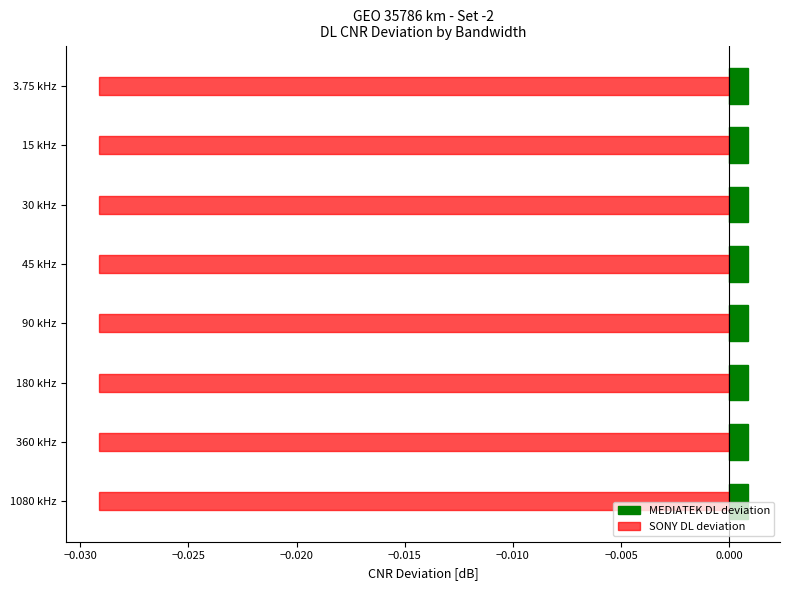

List the series in order of their peak value, lowest first.

SONY DL deviation, MEDIATEK DL deviation